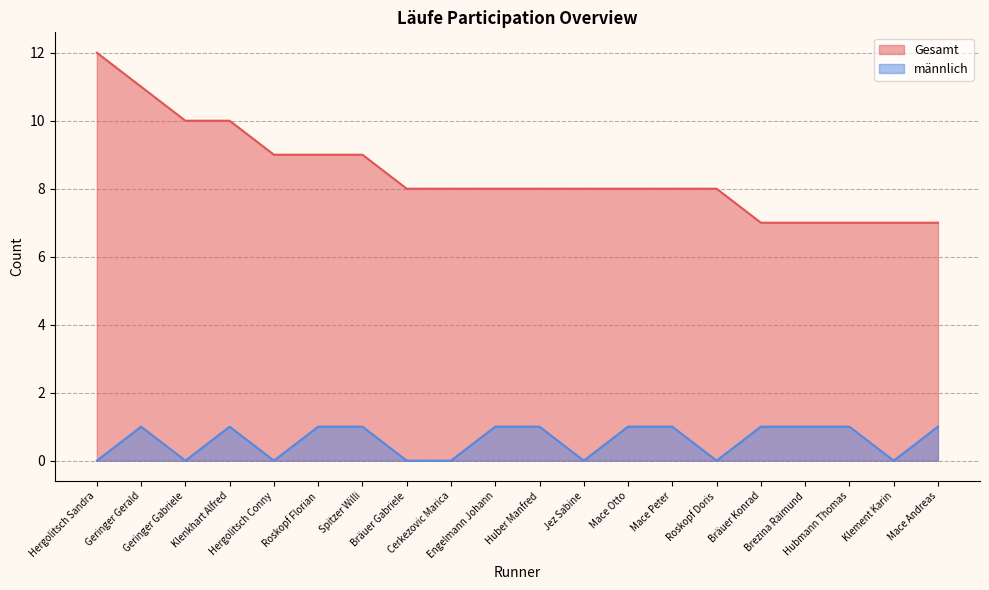

At which category does the chart reach its peak across all series?

Hergolitsch Sandra